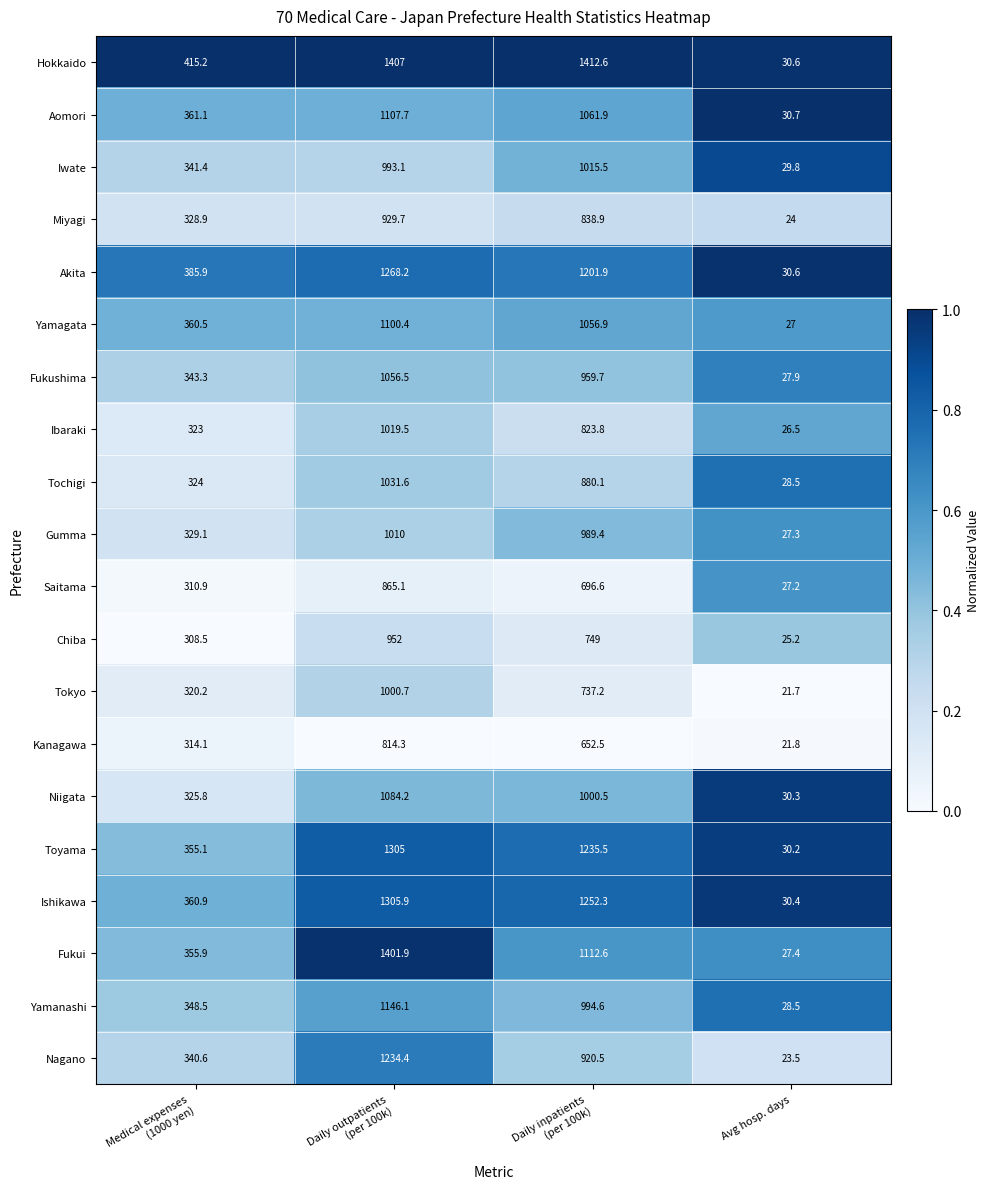

List the series in order of their peak value, highest first.

Hokkaido, Fukui, Ishikawa, Toyama, Akita, Nagano, Yamanashi, Aomori, Yamagata, Niigata, Fukushima, Tochigi, Ibaraki, Iwate, Gumma, Tokyo, Chiba, Miyagi, Saitama, Kanagawa